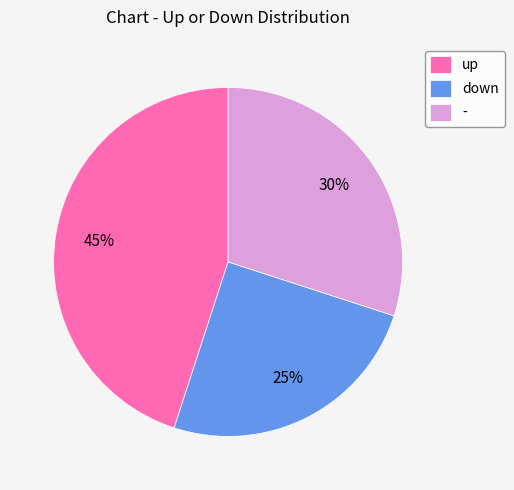

Does up represent more than half of the total?

No